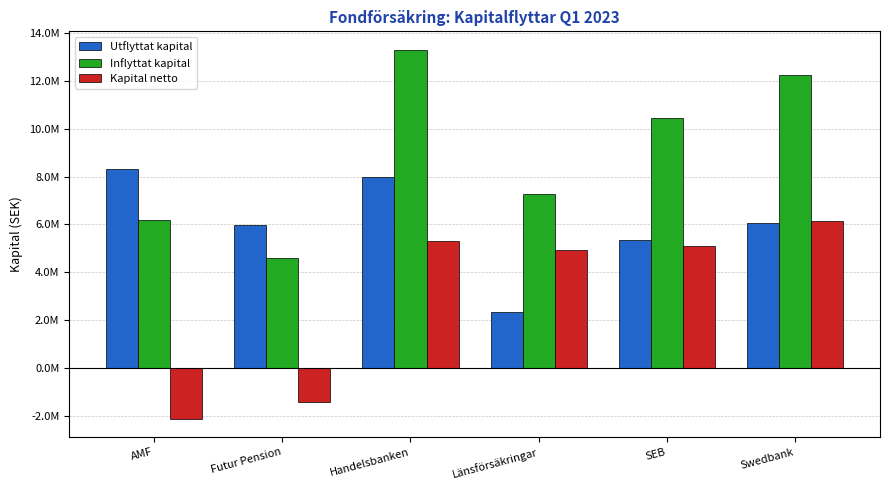

What is the label of the 4th bar from the right?

Handelsbanken